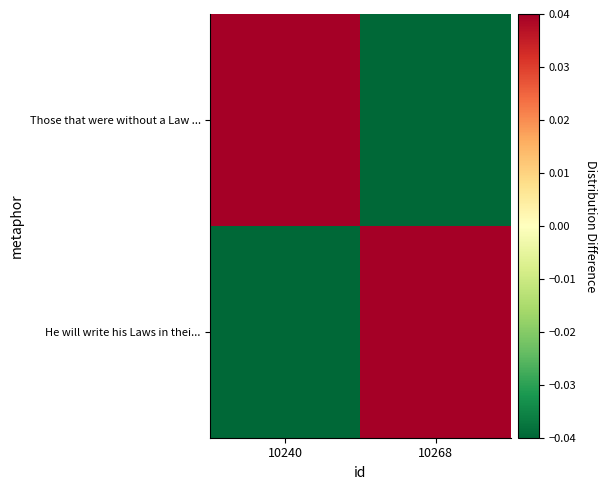

Rank the series by their maximum value, from lowest to highest.

Those that were without a Law ..., He will write his Laws in thei...